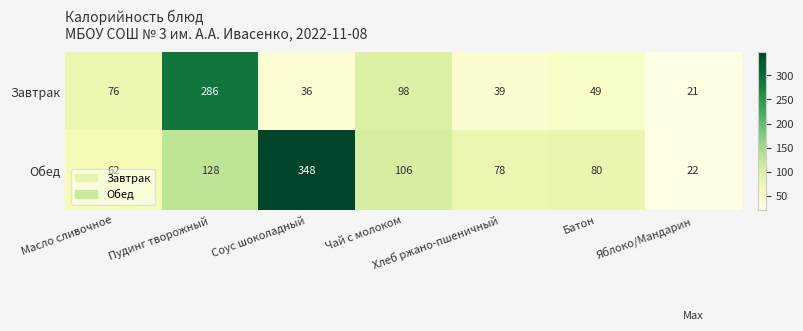

What is the difference between the Обед values at Соус шоколадный and Масло сливочное?

286